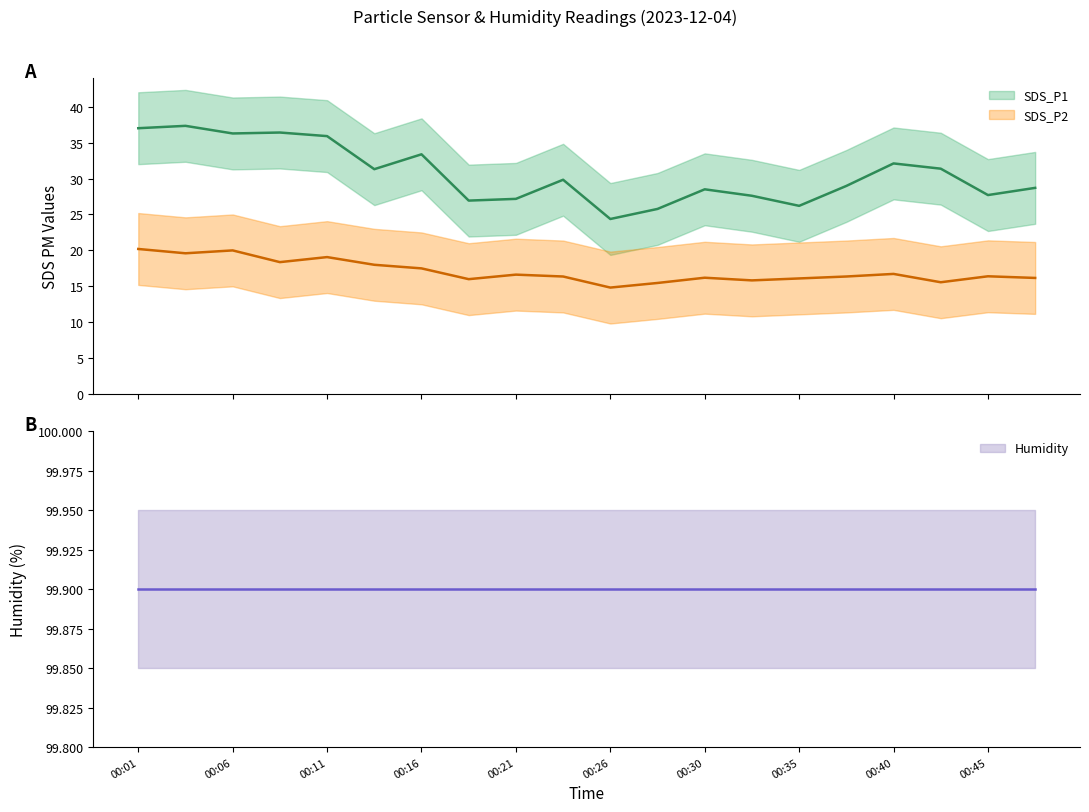

True or false: SDS_P2 has a value of 16.0 at 00:18.

True